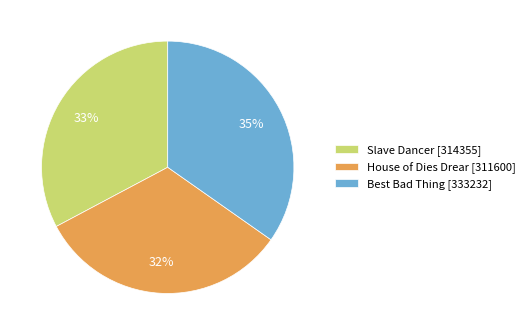

Which category has the biggest portion of the pie?

Best Bad Thing [333232]